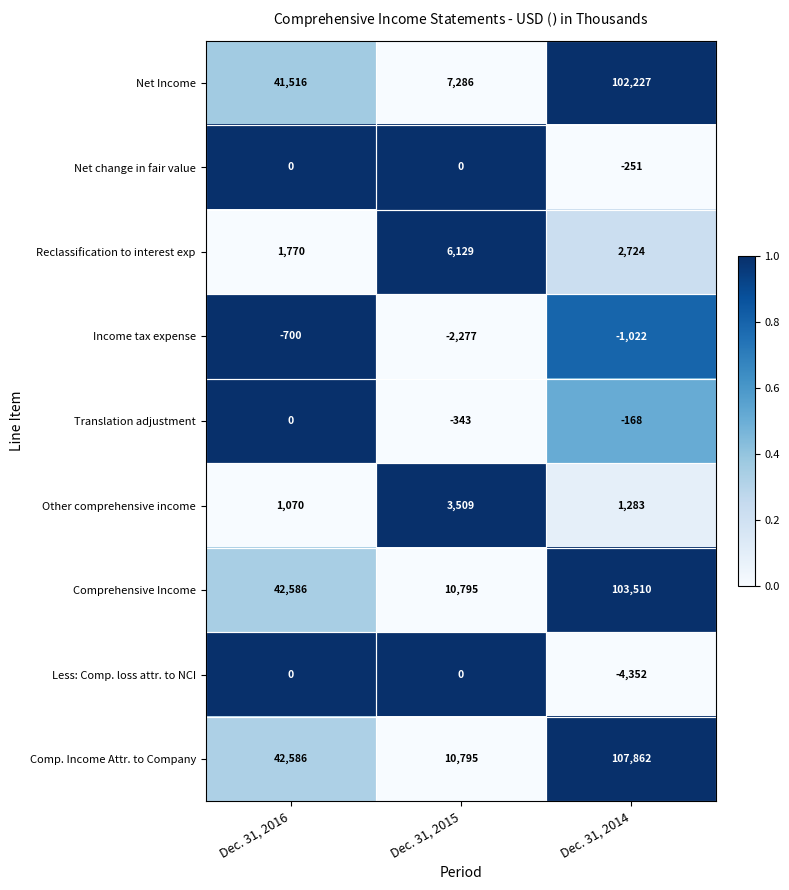

Rank the categories by Comprehensive Income value from lowest to highest.

Dec. 31, 2015, Dec. 31, 2016, Dec. 31, 2014